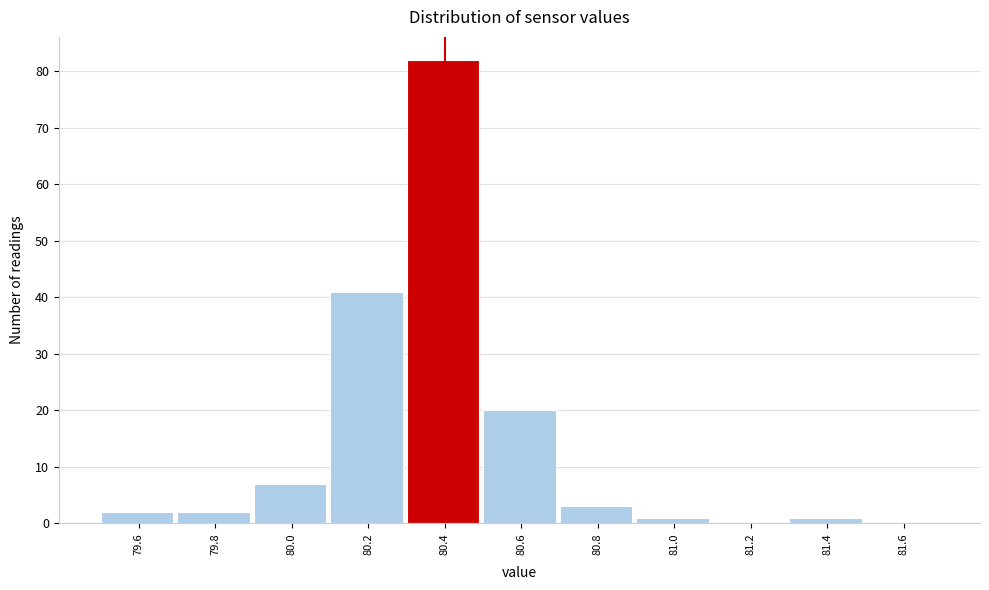

Reading left to right, extract all data points from this chart.

79.6=2	79.8=2	80.0=7	80.2=41	80.4=82	80.6=20	80.8=3	81.0=1	81.2=0	81.4=1	81.6=0